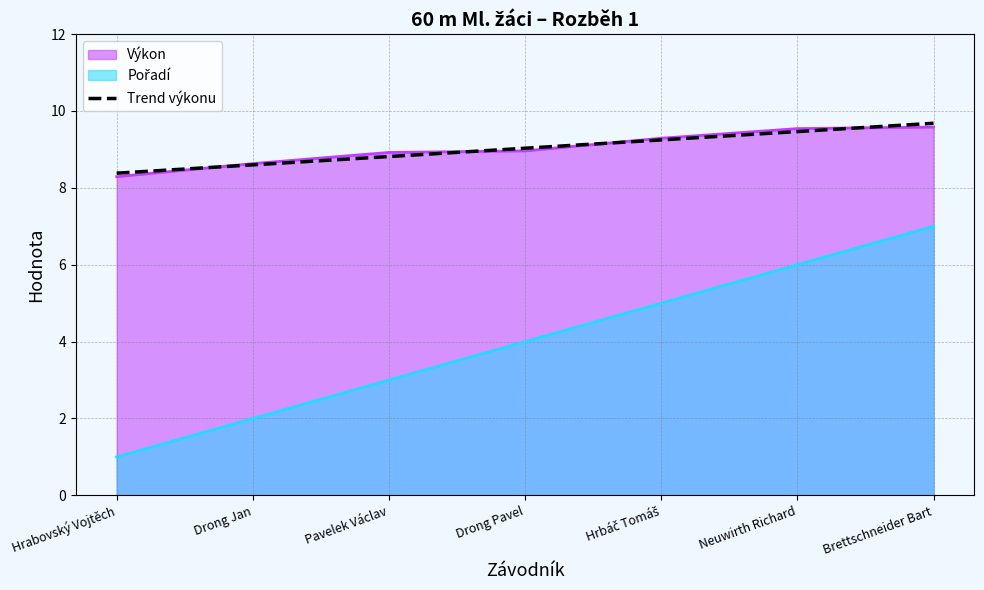

Between Pavelek Václav and Hrabovský Vojtěch, which is larger?

Pavelek Václav